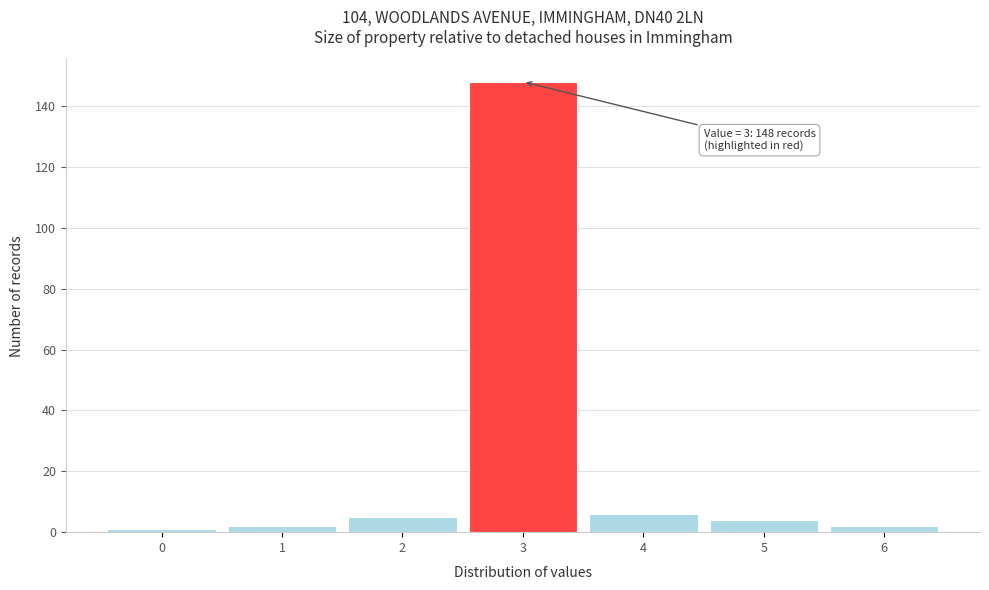

Over which range of the x-axis is the bar tallest?

2.5 to 3.5